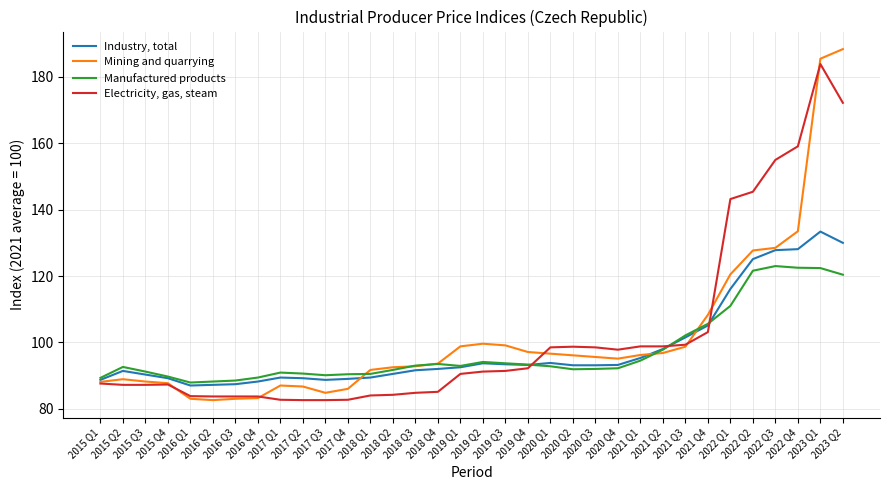

At how many categories does at least one series exceed 83?

34